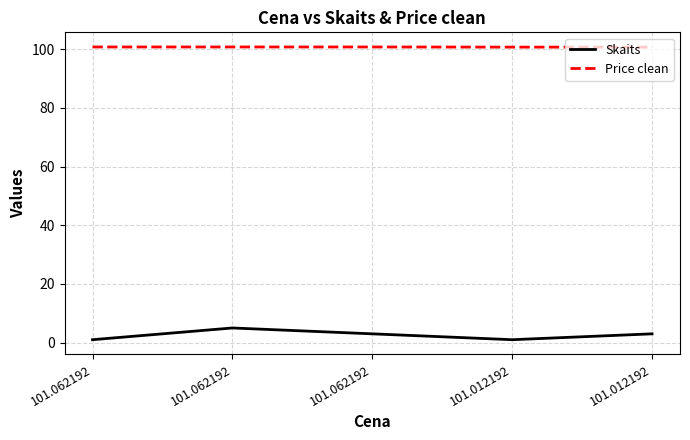

What is the sum of all Skaits values?

13.0